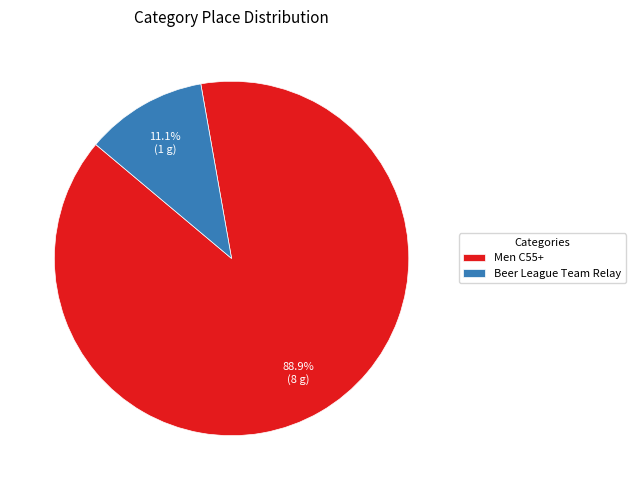

The Men C55+ slice represents 98% of the pie. True or false?

False